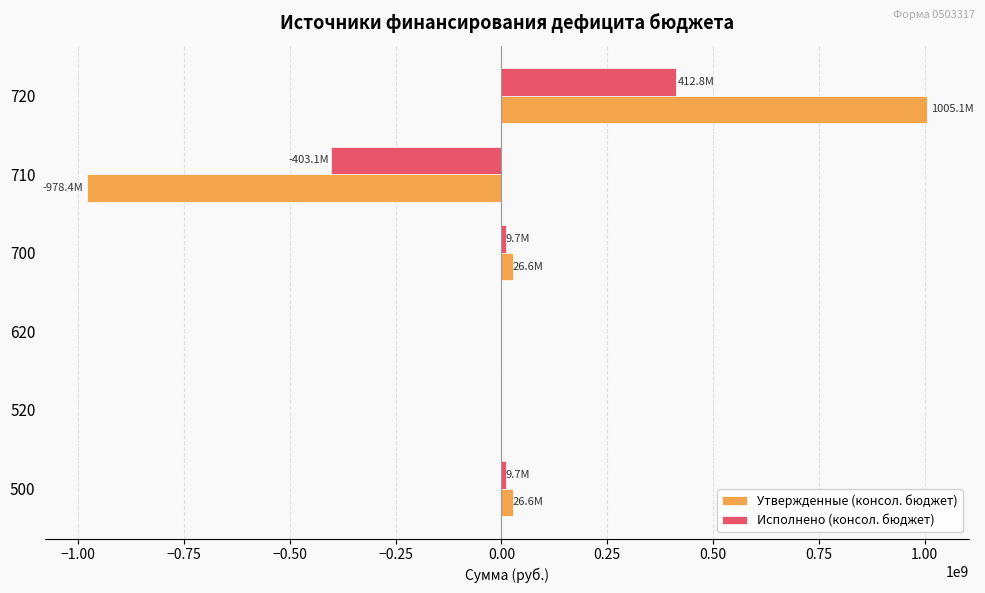

Which series changed the most between 520 and 710?

Утвержденные (консол. бюджет)